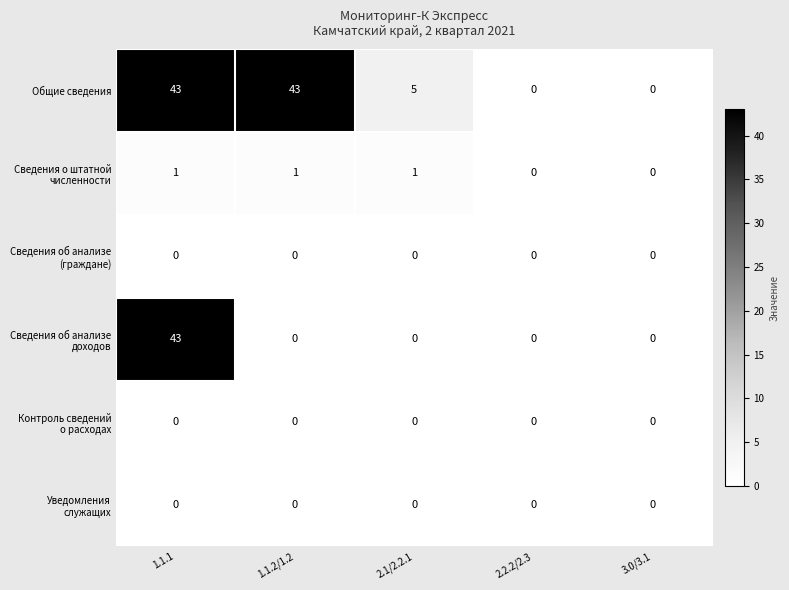

At which category is the sum across all series the highest?

1.1.1